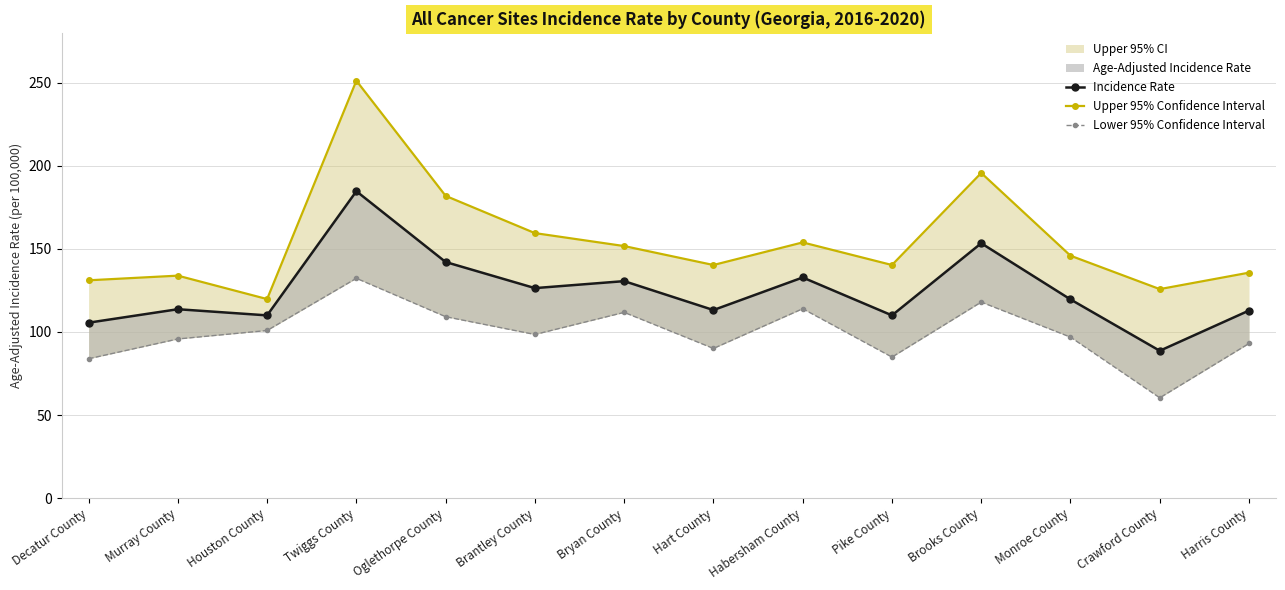

List the series in order of their peak value, lowest first.

Lower 95% Confidence Interval, Incidence Rate, Upper 95% Confidence Interval